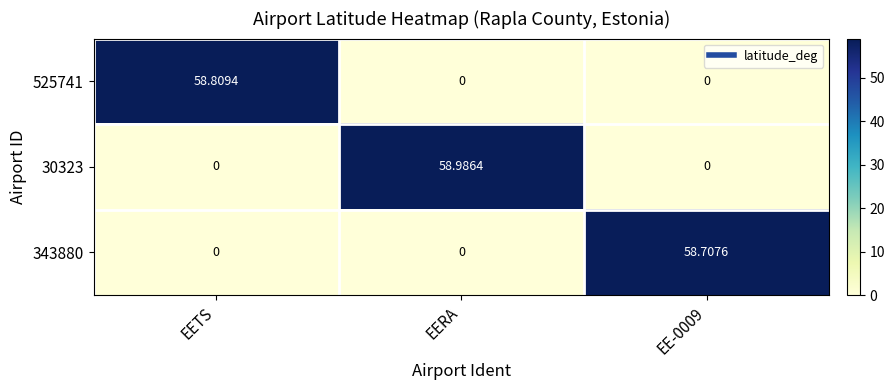

Which label corresponds to the largest value in the chart?

EERA